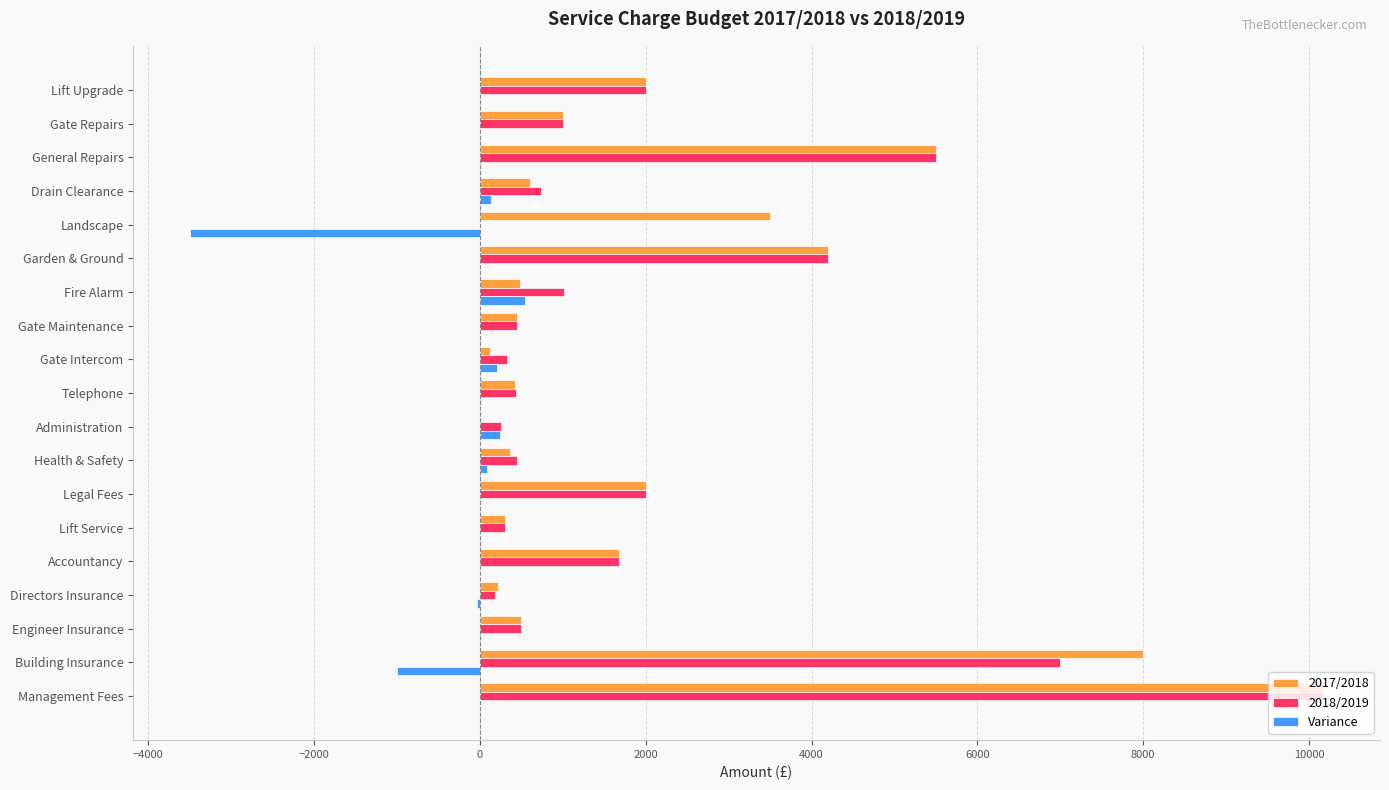

Which category has the highest value in the 2017/2018 series?

Management Fees